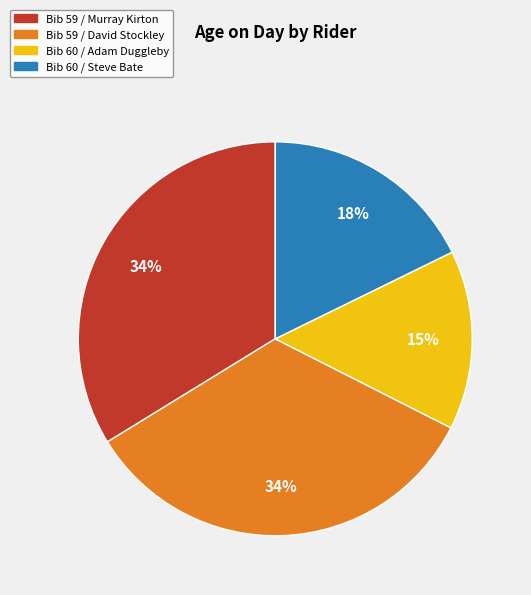

To the nearest percent, what portion does Bib 59 / Murray Kirton represent?

34%